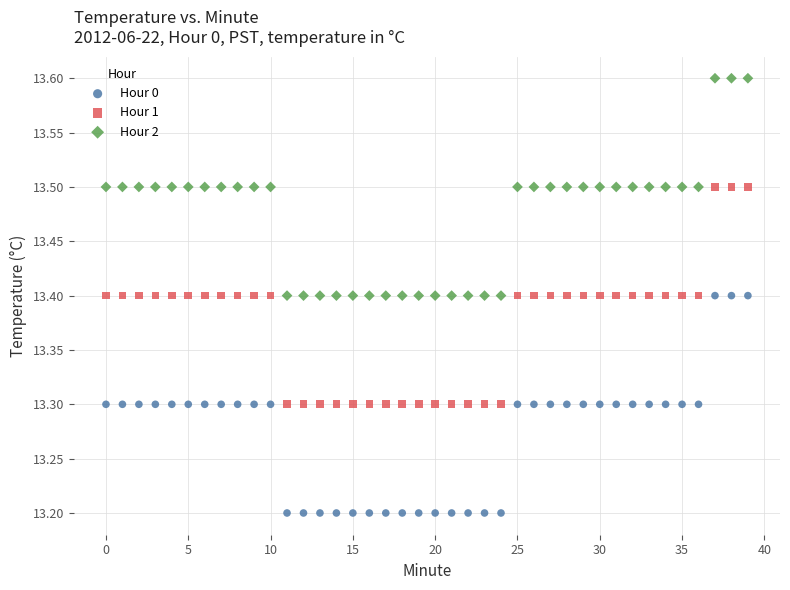

Which series contains the highest Y value?

Hour 2